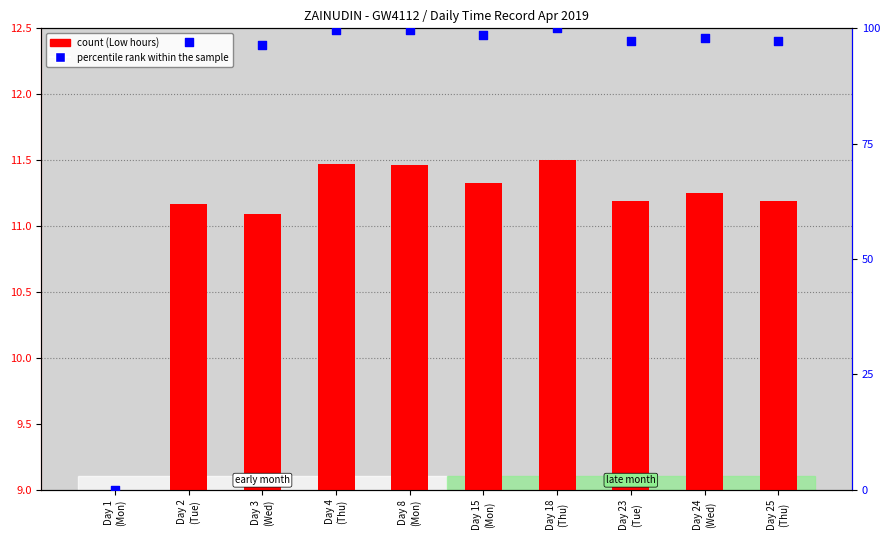

At which category is the sum across all series the highest?

Day 18
(Thu)